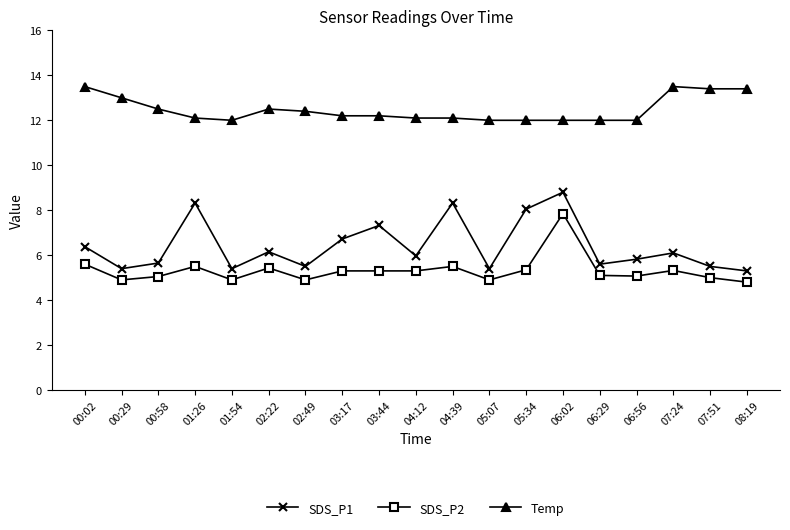

Which series has the widest spread of values?

SDS_P1